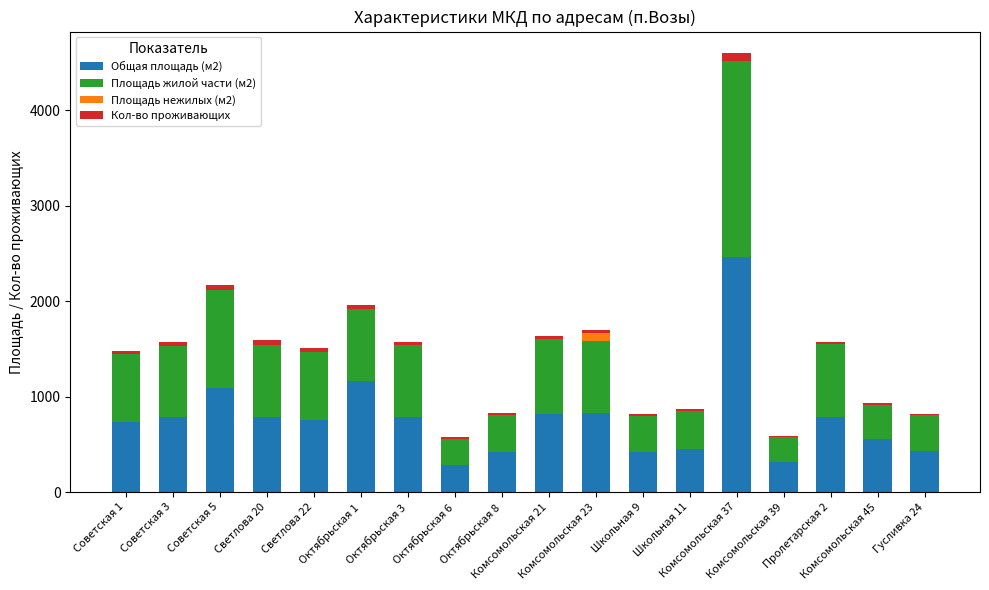

What is the maximum value for Общая площадь (м2)?

2459.9